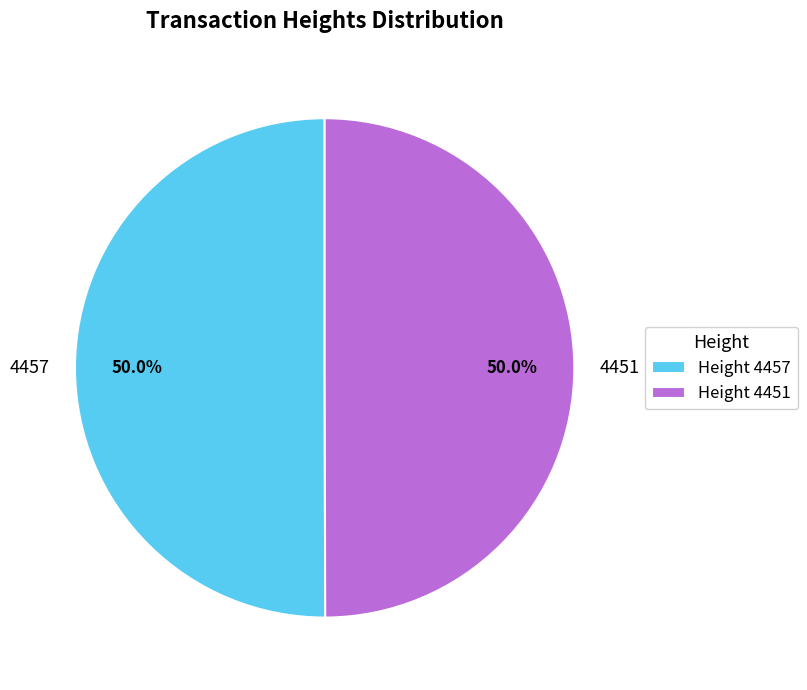

What portion of the pie excludes 4457?

50.0%